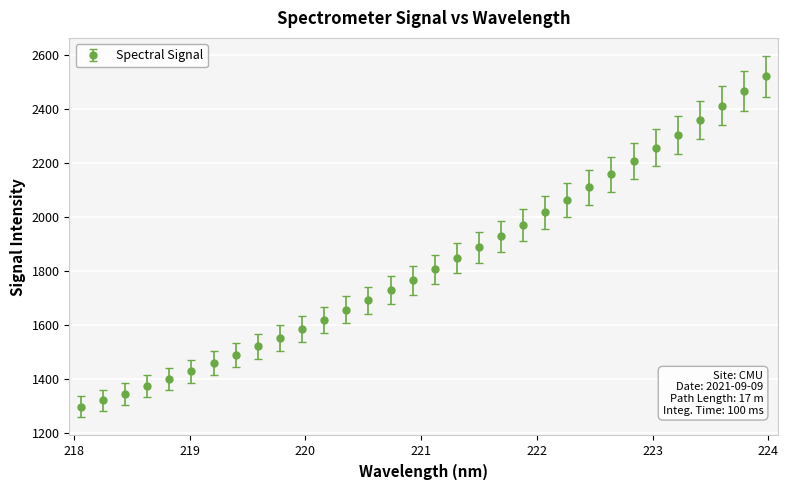

What is the difference between the second highest and second lowest values?

1144.4